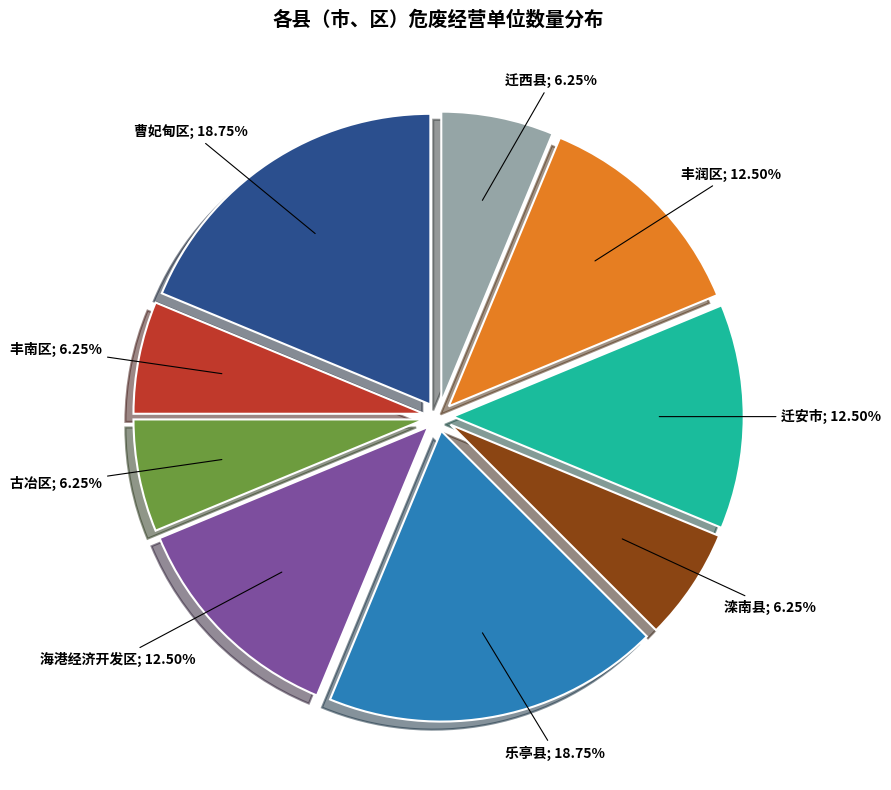

To the nearest percent, what is the average slice percentage?

11%